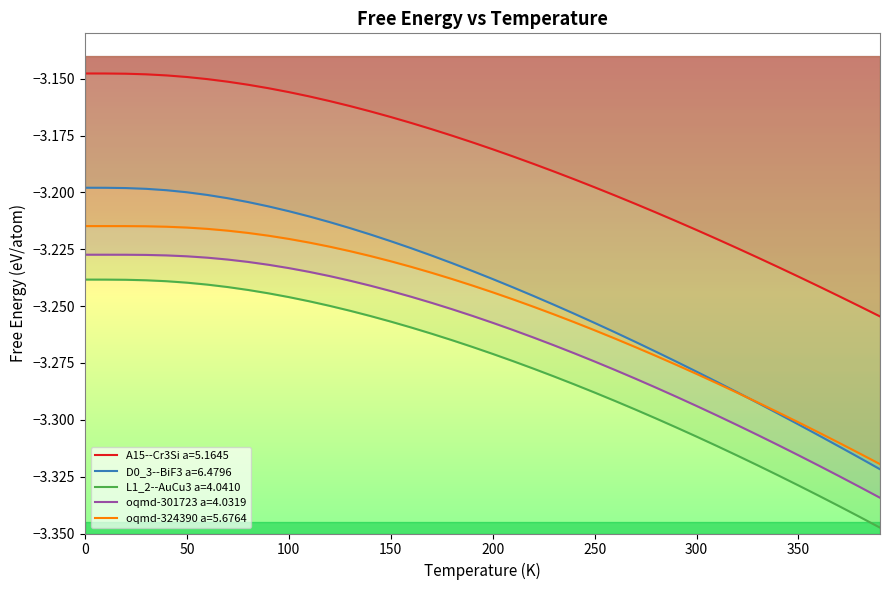

What is the greatest value displayed?

-3.1